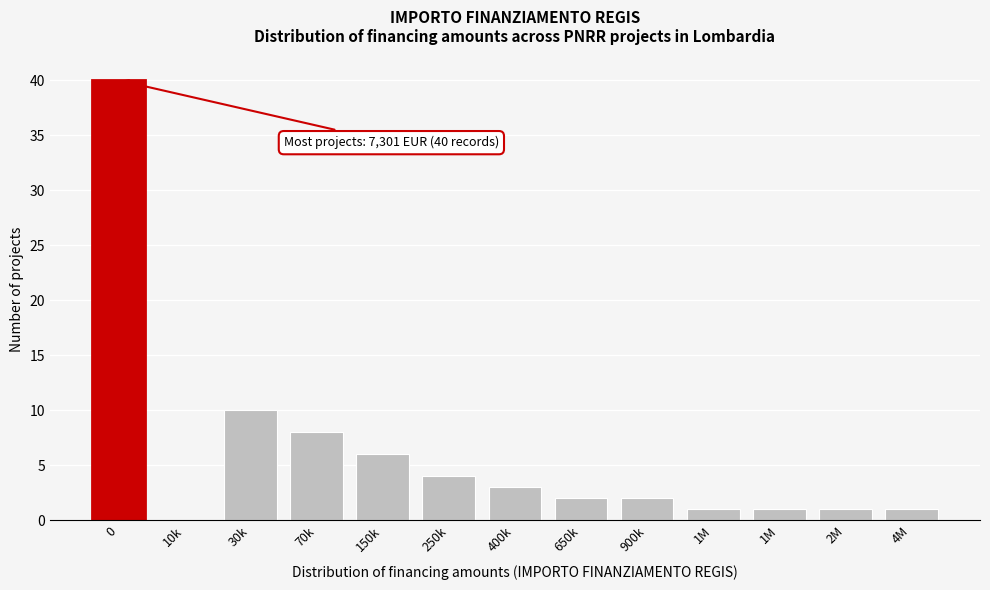

How many values are above zero?

12